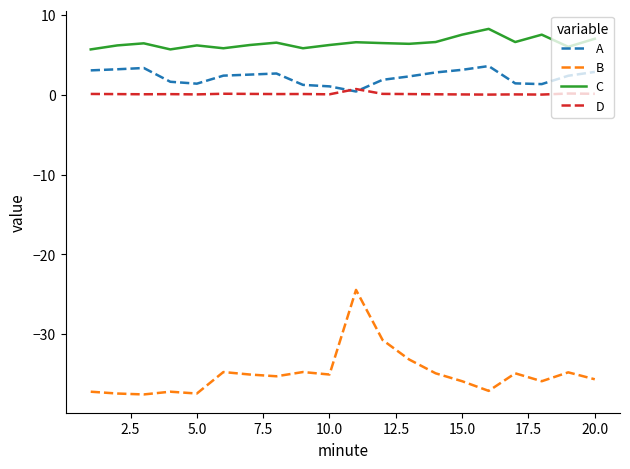

What is the sum of all D values?

2.1